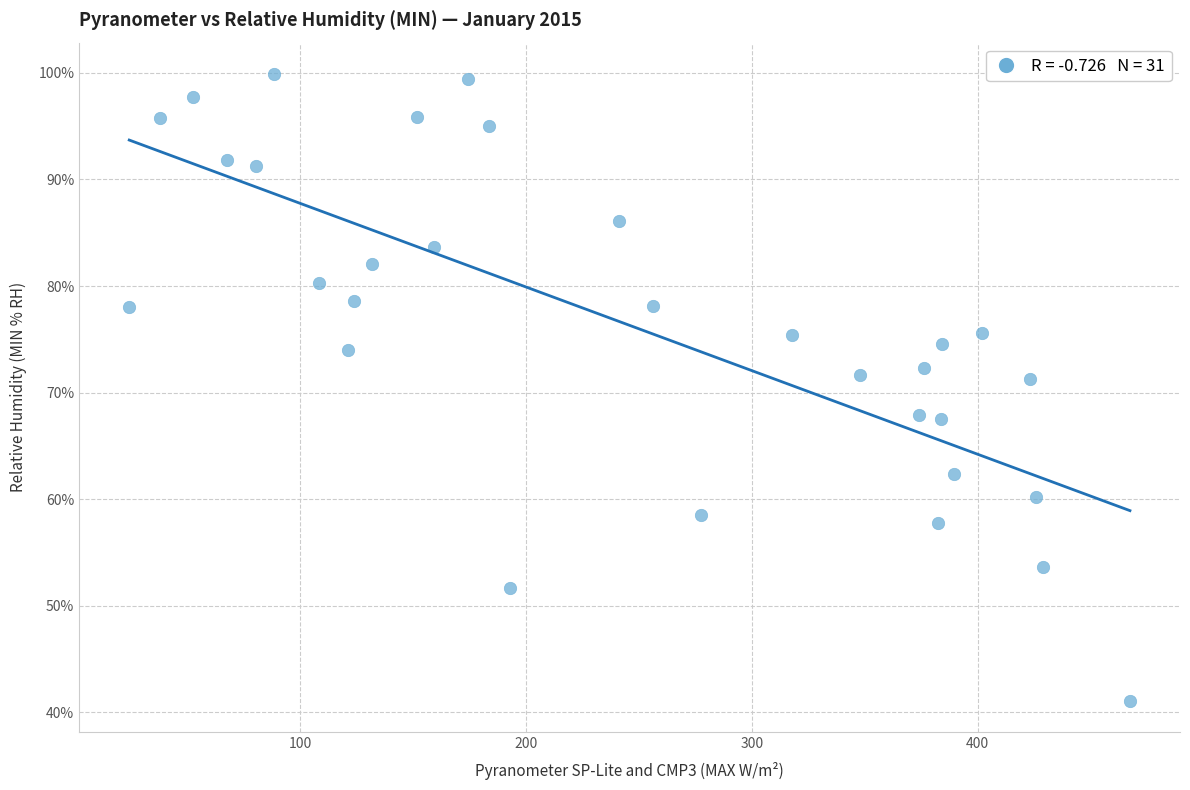

What is the range of Y values (max minus min)?

58.8